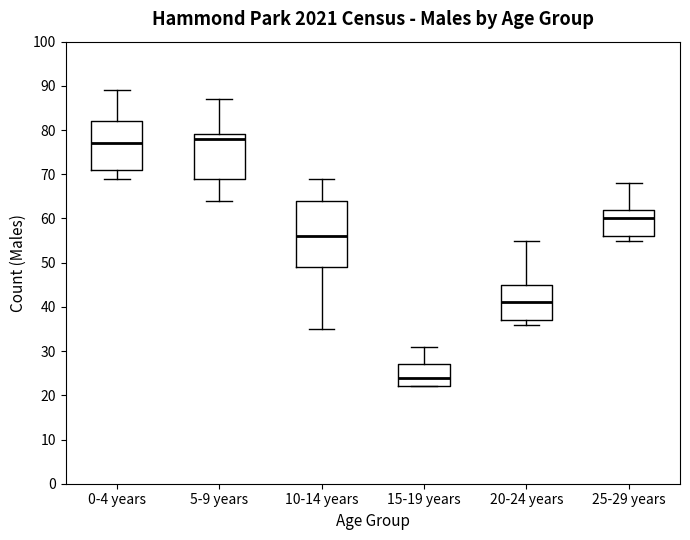

Which box's median line is the highest?

5-9 years